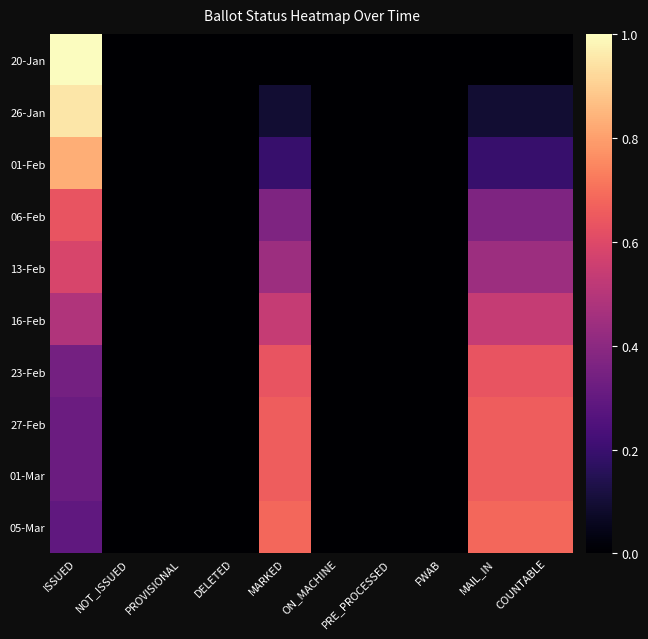

Count the number of categories in the chart.

10